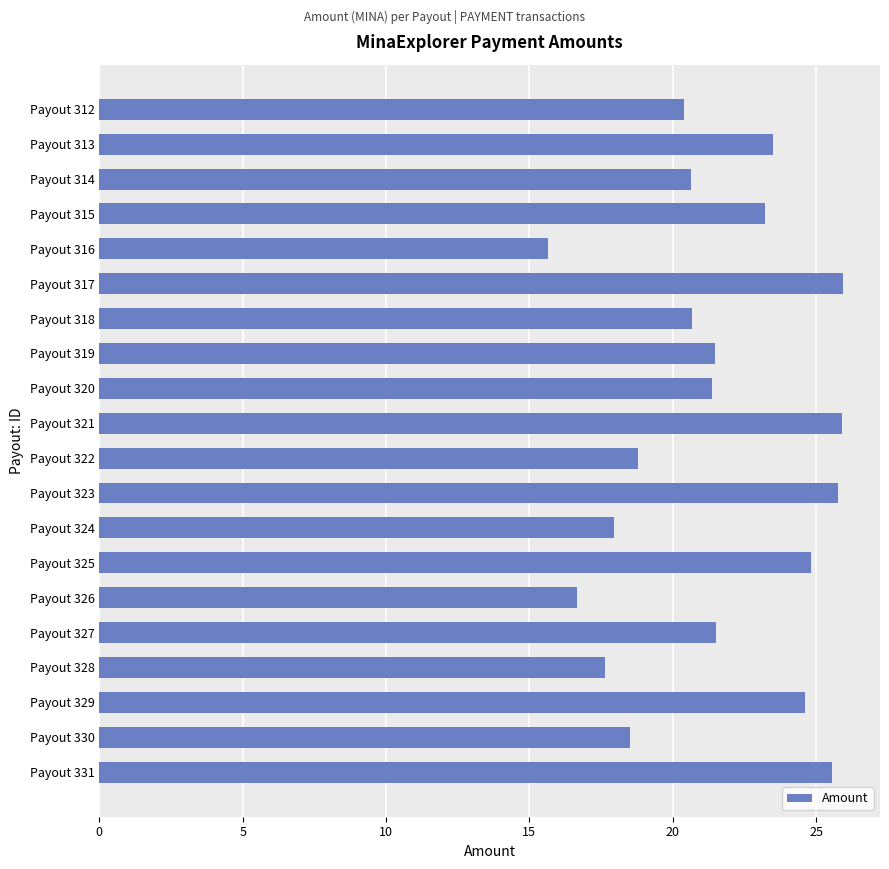

Which has a higher value, Payout 322 or Payout 317?

Payout 317